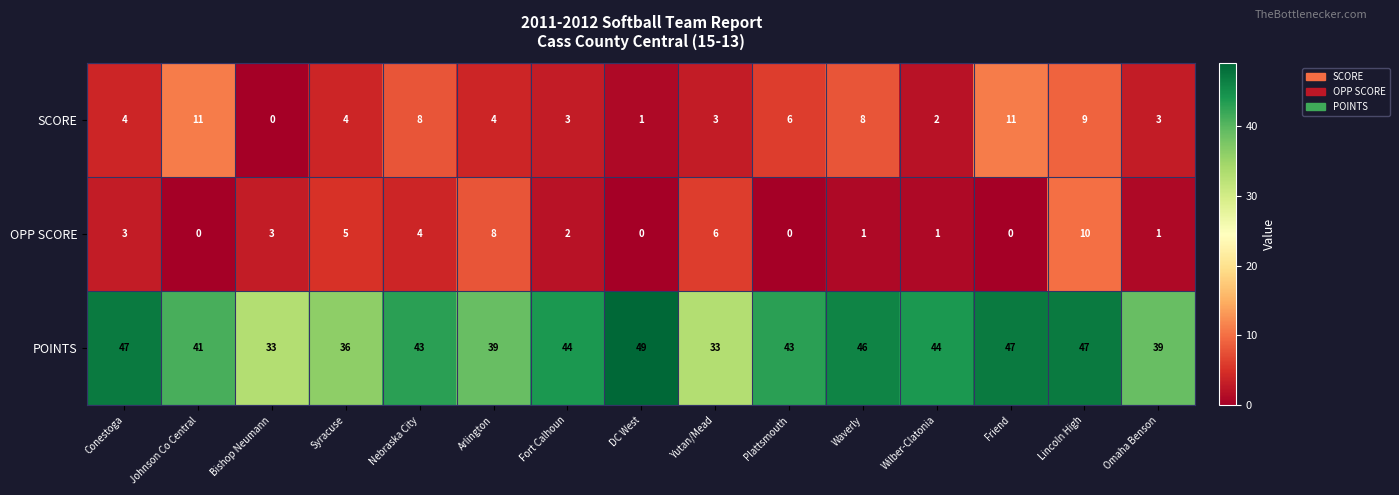

List the series in order of their peak value, highest first.

POINTS, SCORE, OPP SCORE